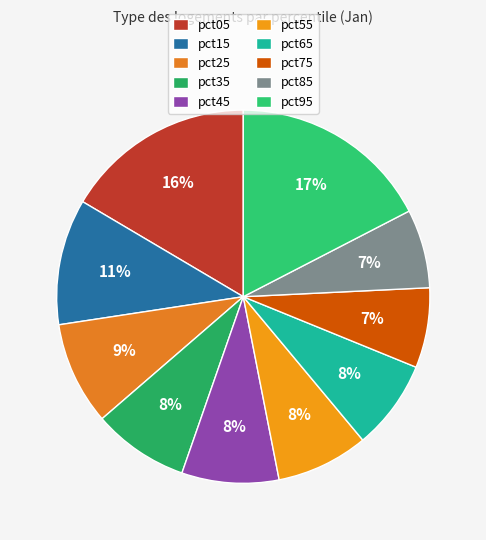

Combined, what portion of the pie is pct75 and pct45?

15.3%